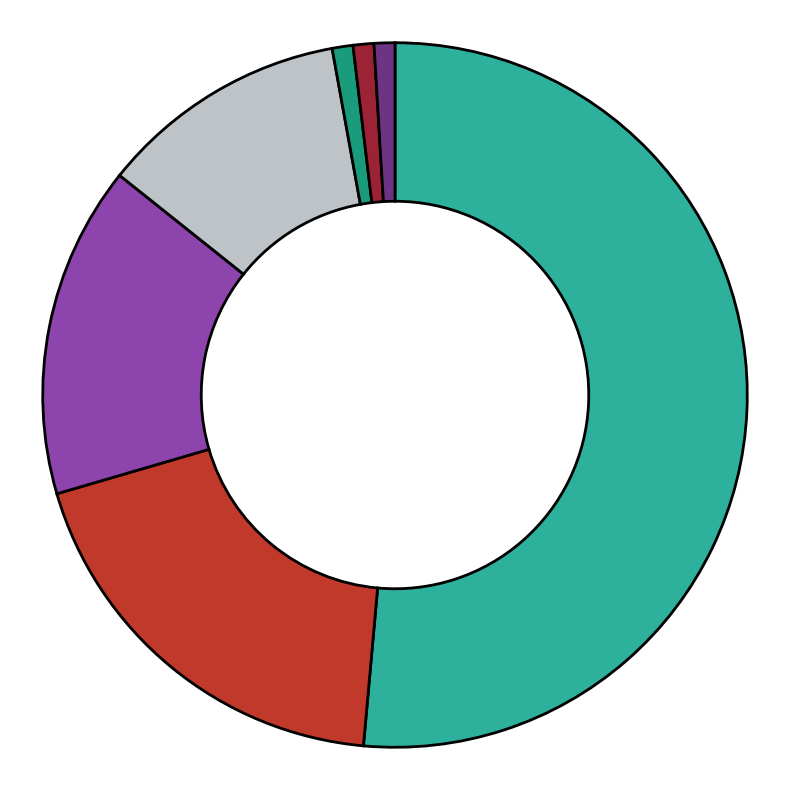

Does any single category account for the majority?

Yes